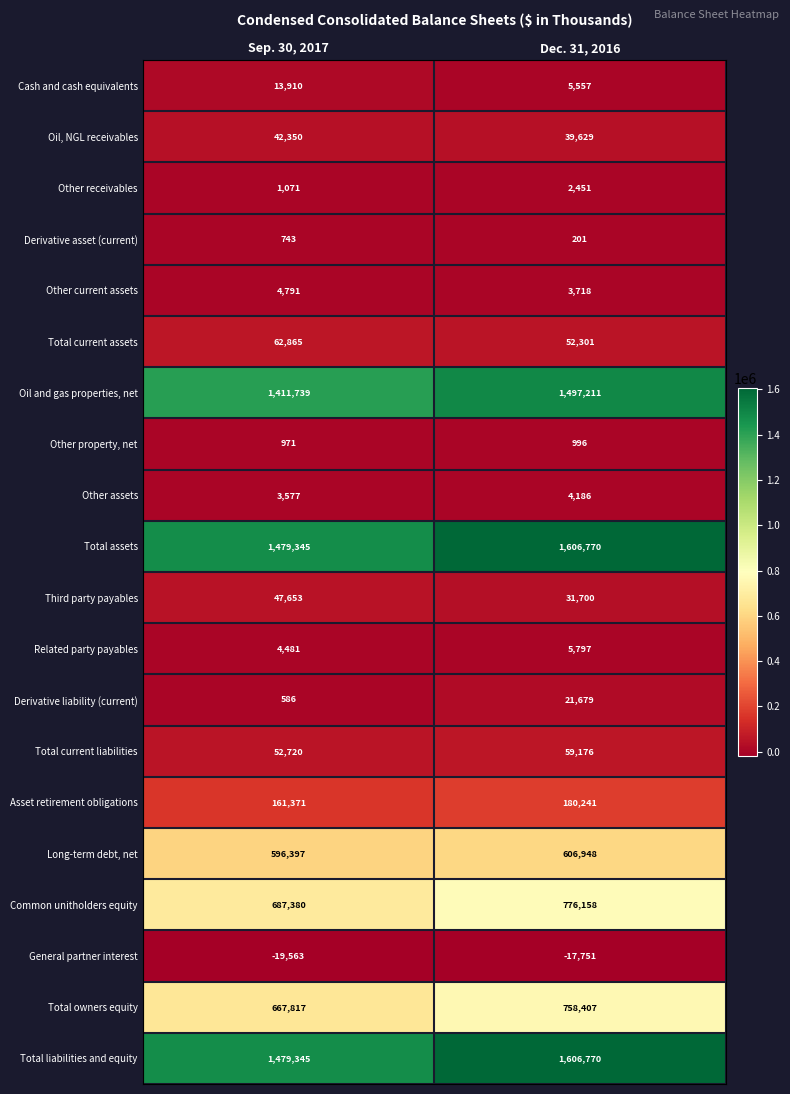

The Common unitholders equity series shows 687380 at Sep. 30, 2017. True or false?

True